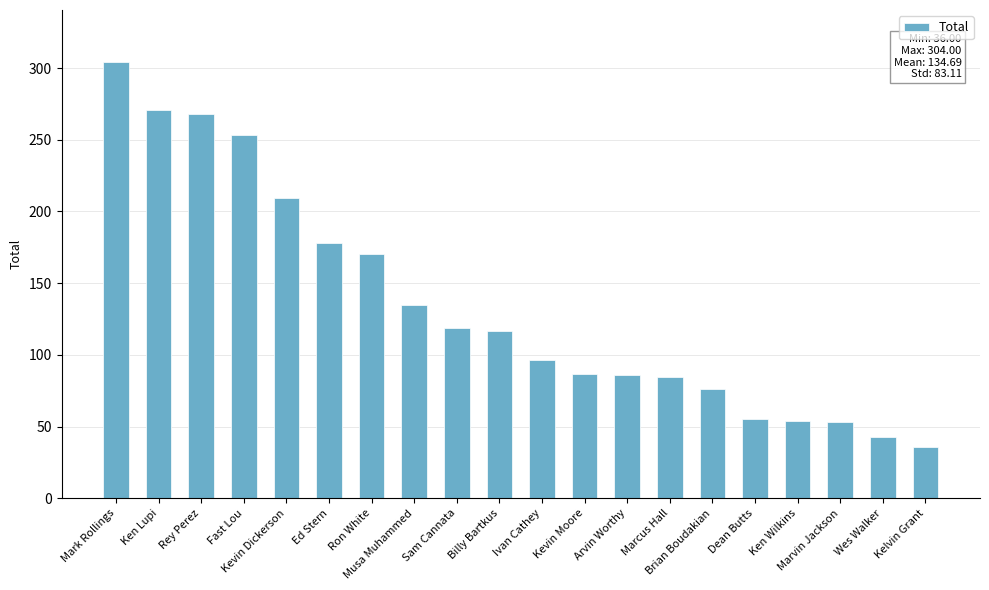

What is the value of the 12th bar from the left?

86.3